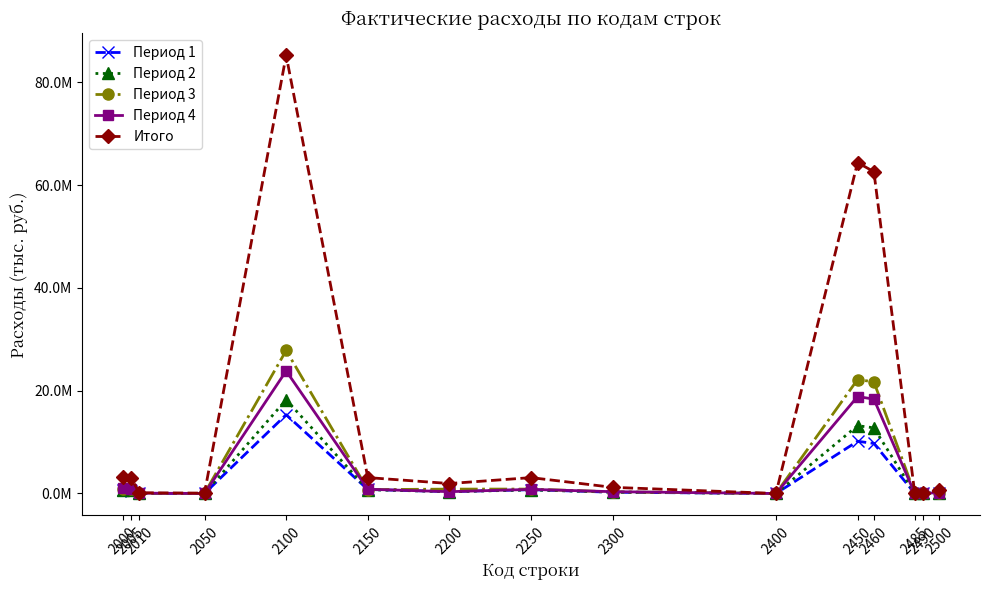

What is the difference between the Период 3 values at 2100 and 2400?

27832246